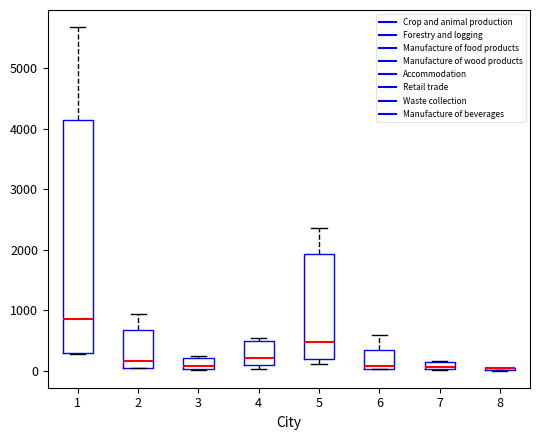

Comparing the boxes themselves (not the whiskers), which one is the tallest?

1